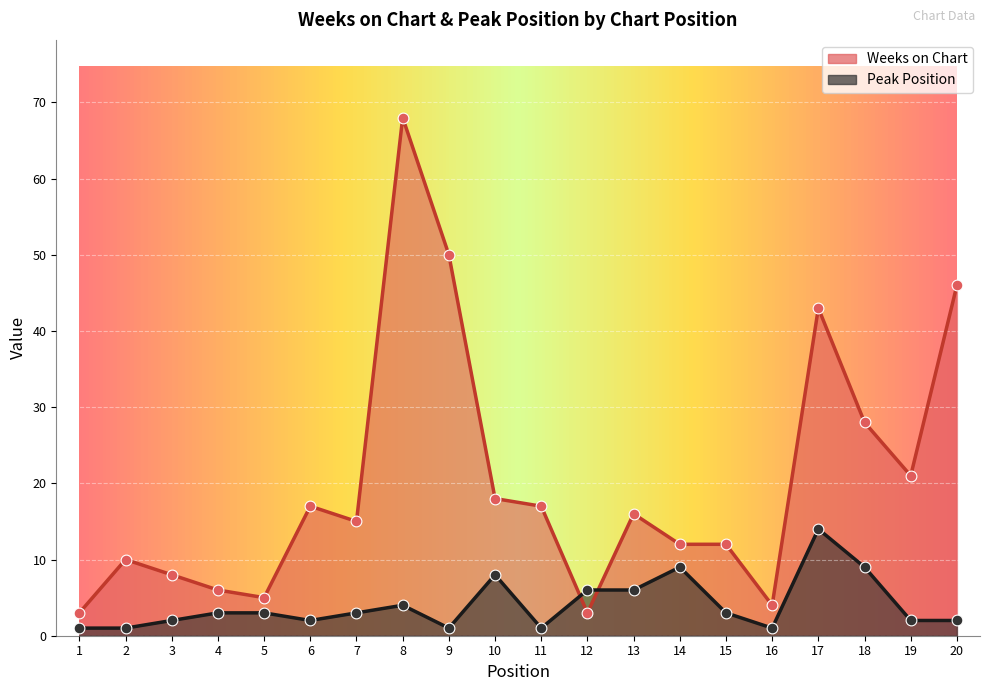

Is the value of Weeks on Chart at 17 greater than the value of Peak Position at 15?

Yes